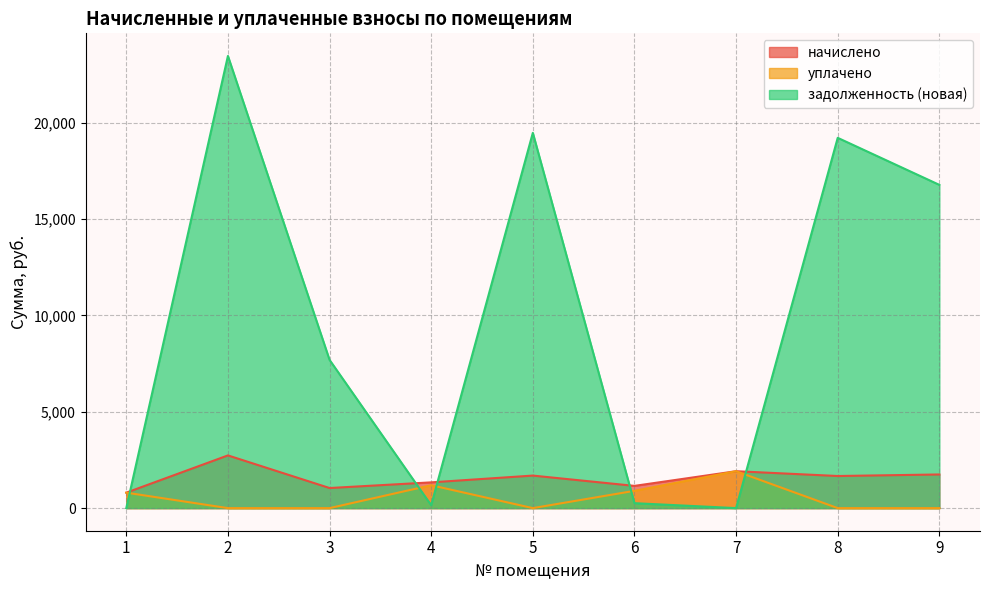

What is the value of the начислено point at the 2nd from the left?

2735.4